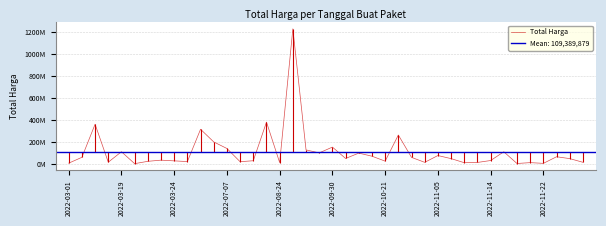

What is the change in value from 25 to 29?

-213978150